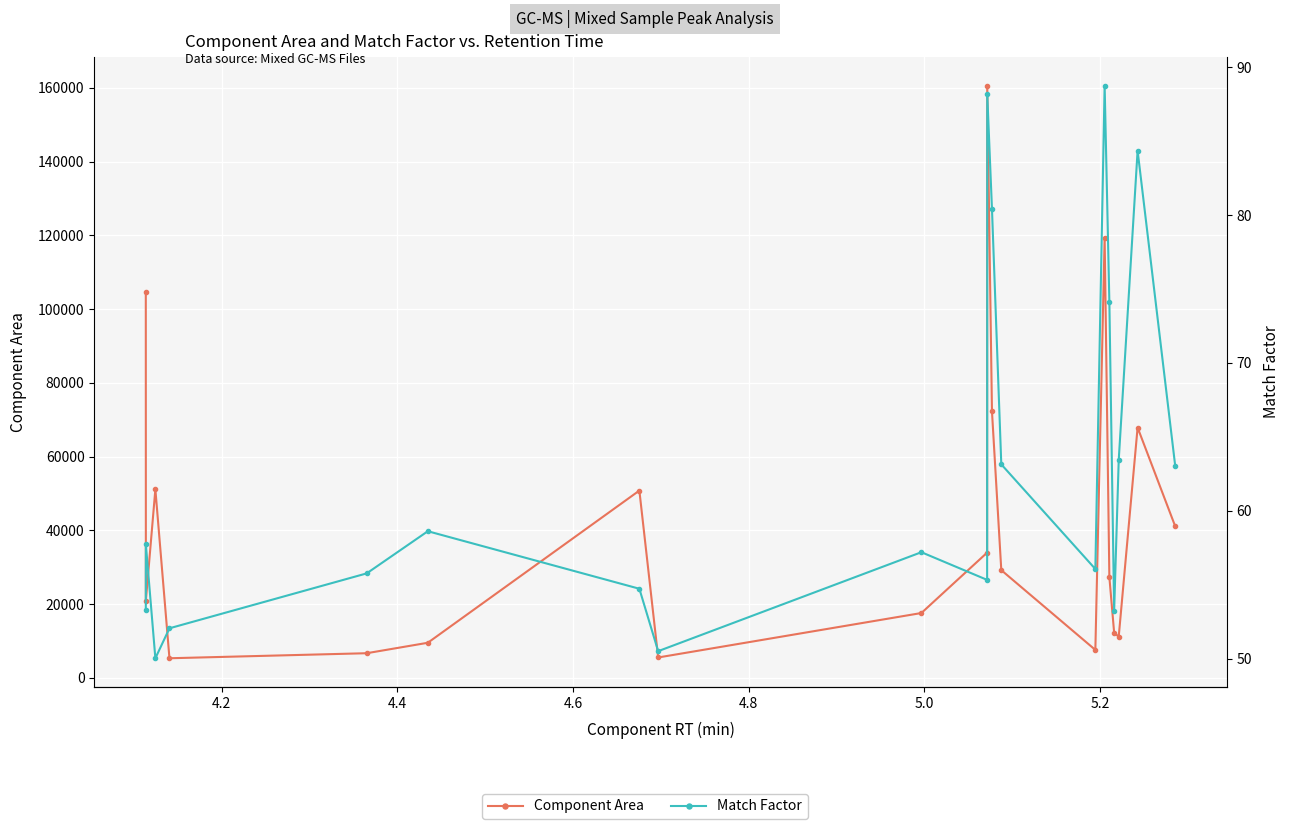

How many values in the Match Factor series exceed 57?

11